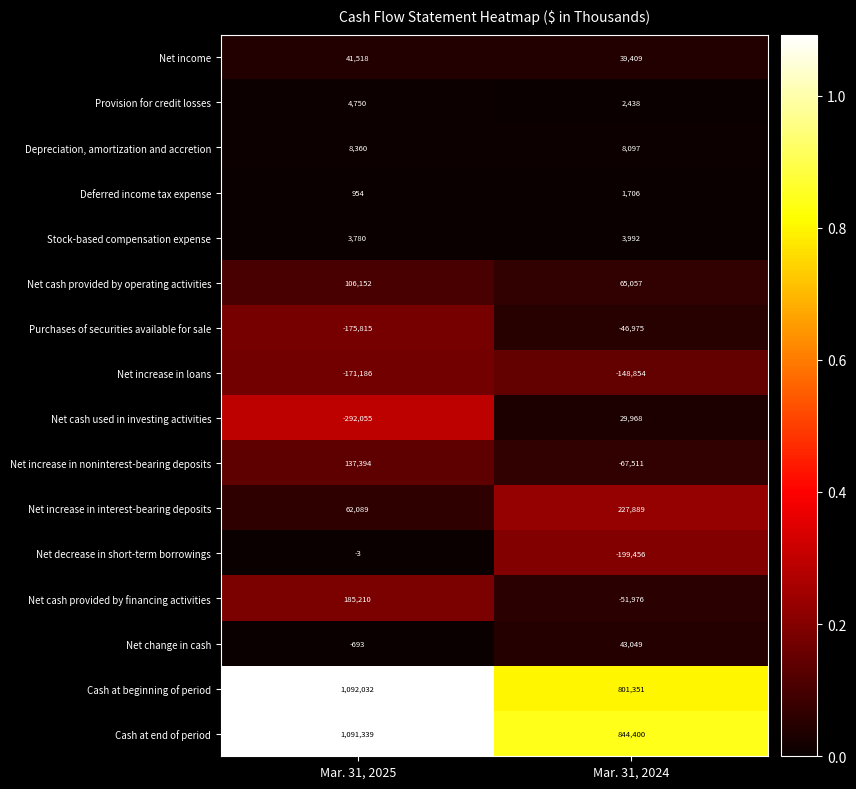

Which series has the largest range (max minus min)?

Net cash used in investing activities